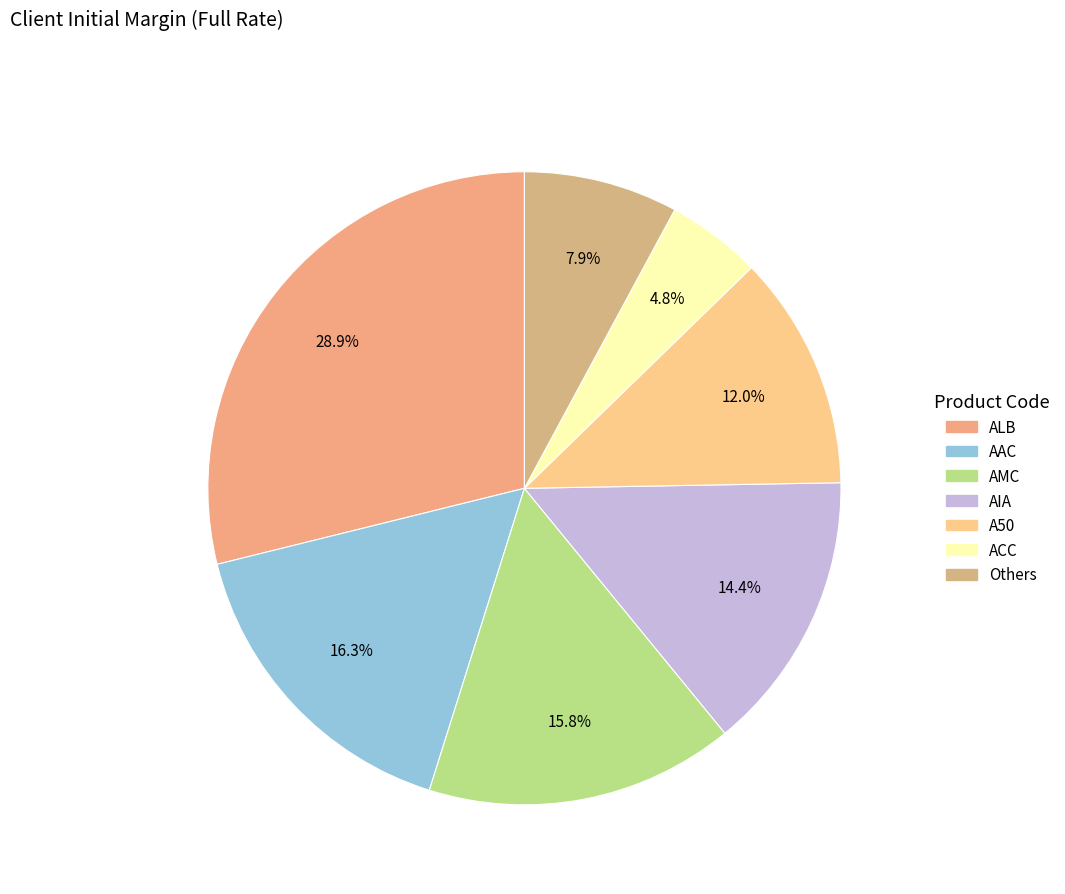

How many segments does this pie chart have?

7